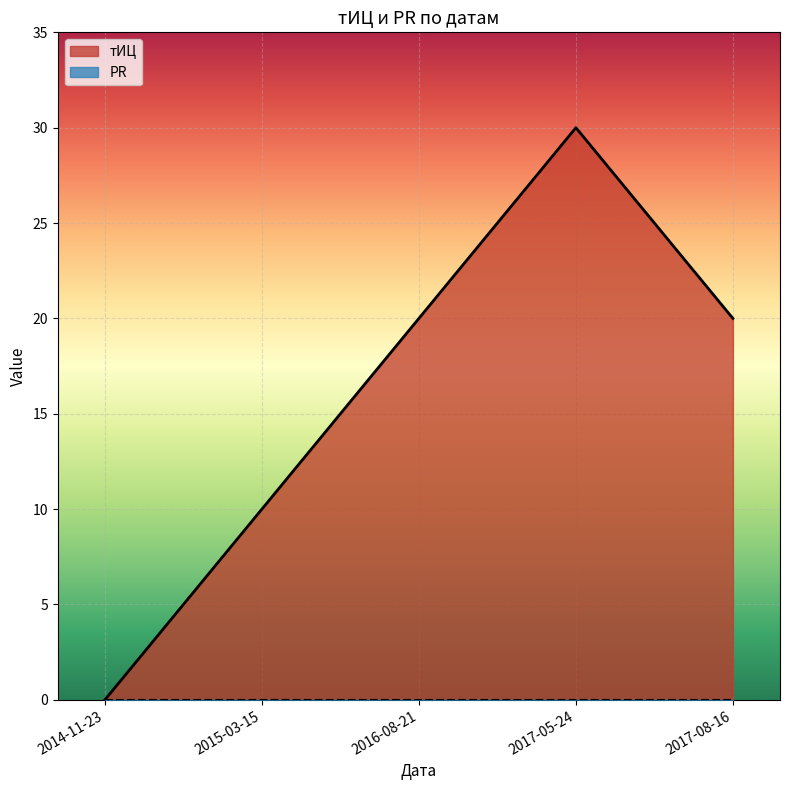

What is the label of the 3rd point from the right?

2016-08-21